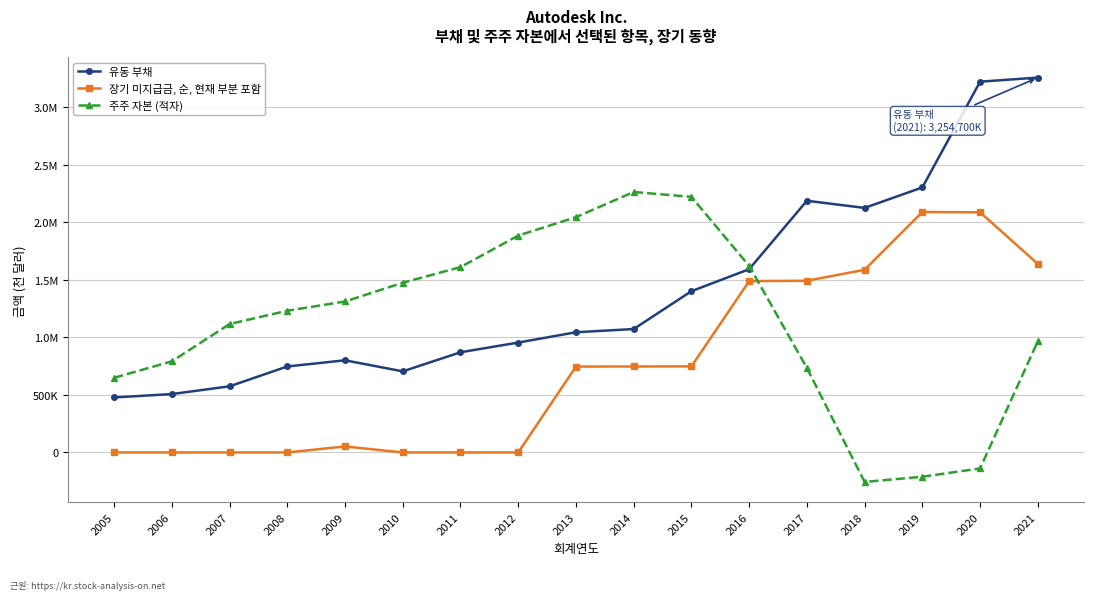

What are all the series names shown in the legend?

유동 부채, 장기 미지급금, 순, 현재 부분 포함, 주주 자본 (적자)